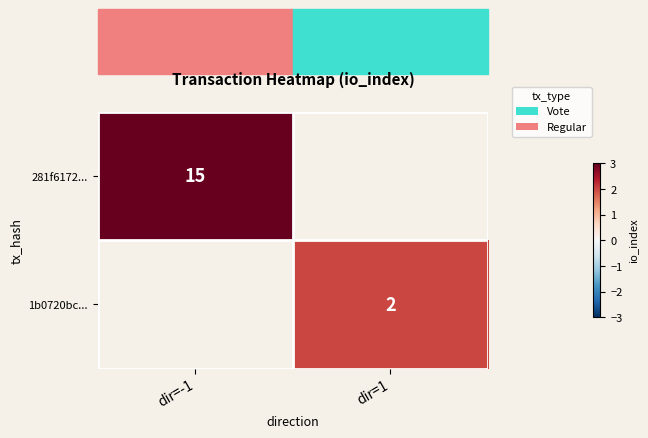

Count the number of data series in this chart.

2